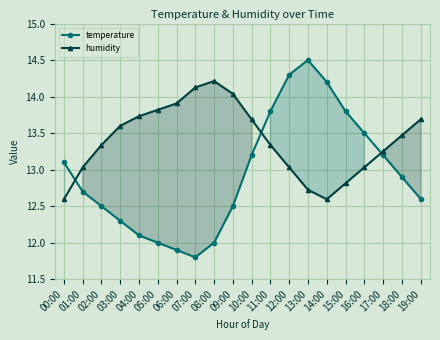

List the series in order of their overall mean, lowest first.

temperature, humidity